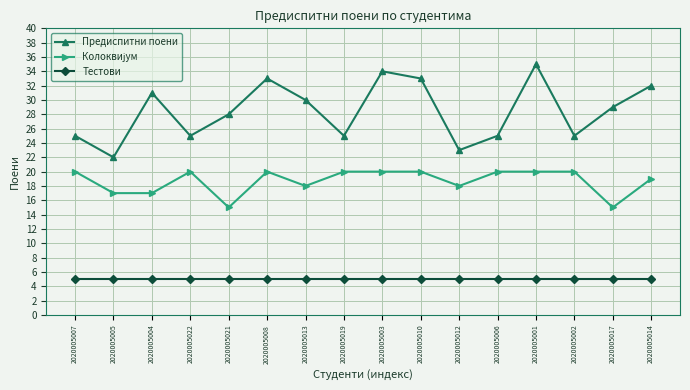

At which category does the chart reach its peak across all series?

2020005001